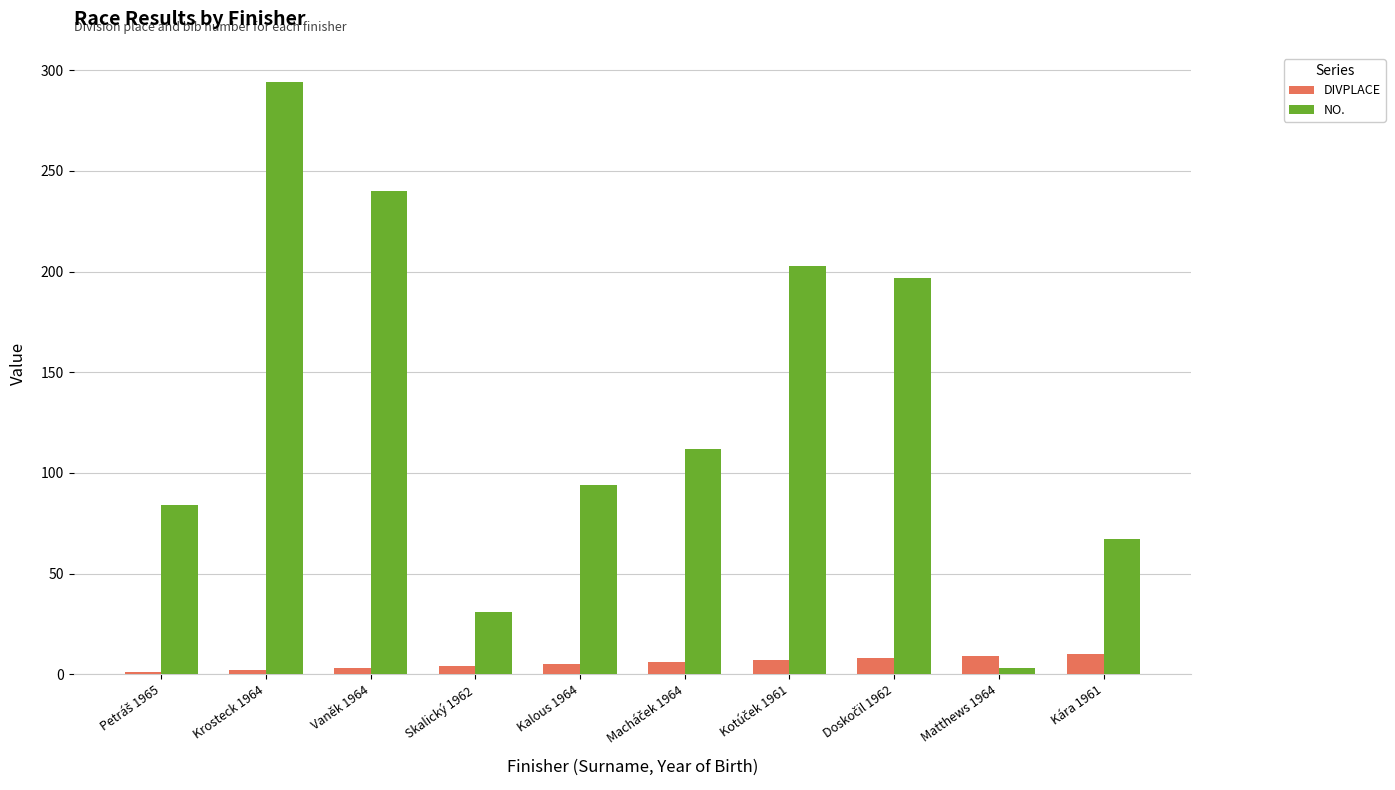

What are all the series names shown in the legend?

DIVPLACE, NO.